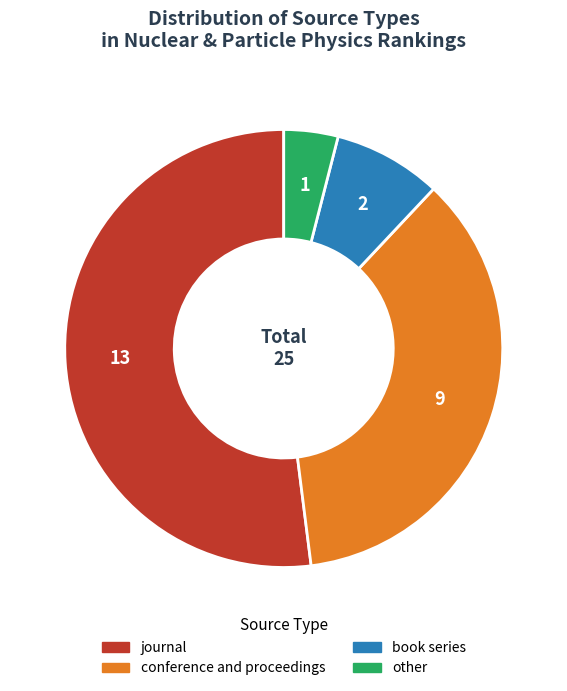

Is the sum of journal and other greater than half?

Yes